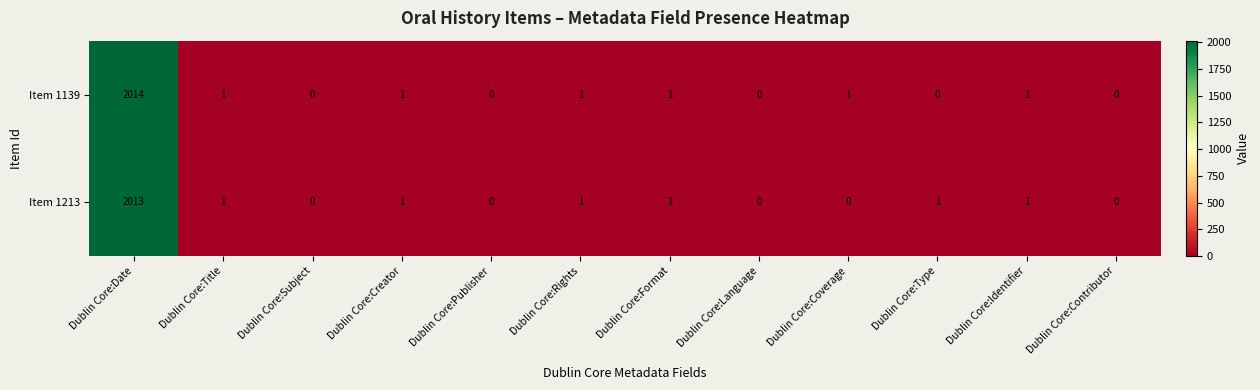

At which category does the chart reach its peak across all series?

Dublin Core:Date